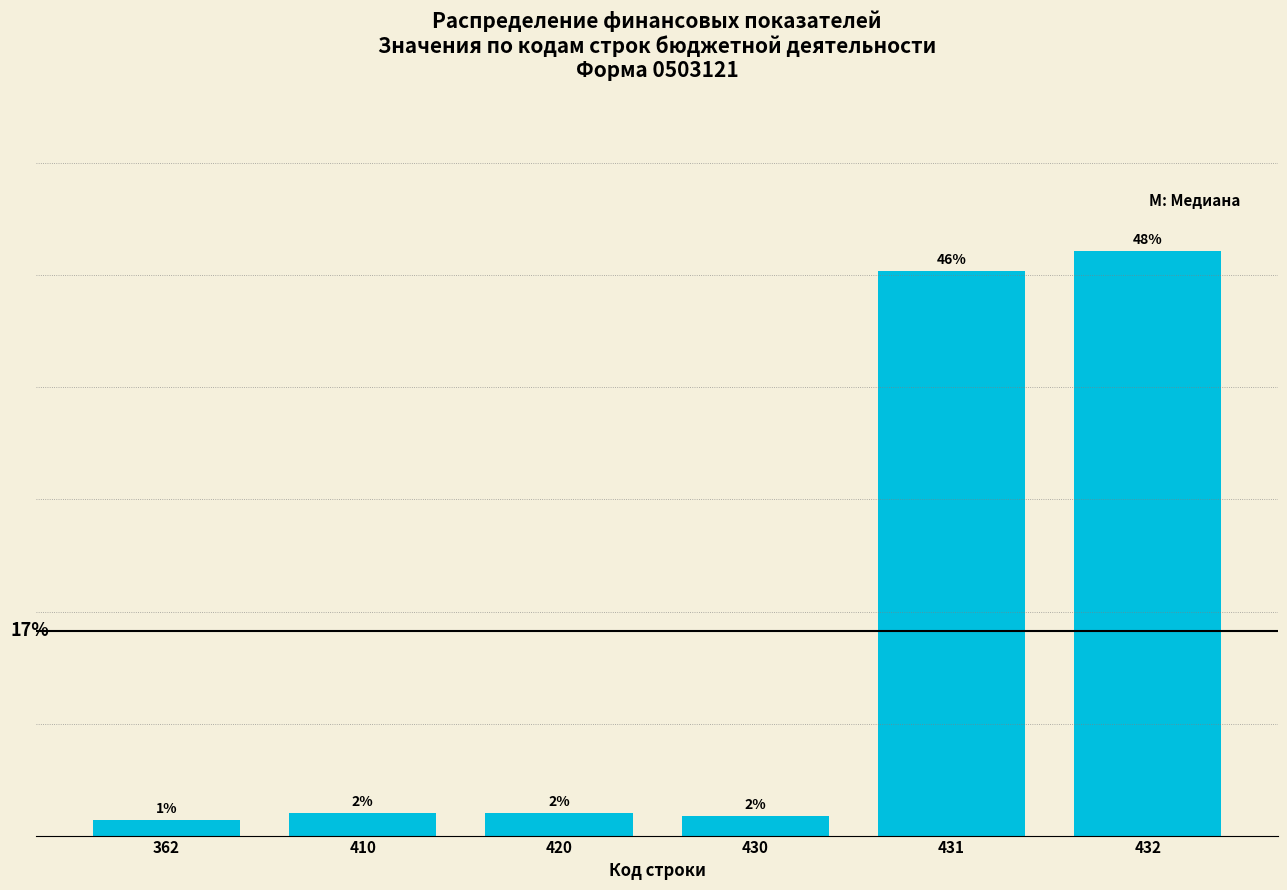

Does the chart contain any negative values?

No